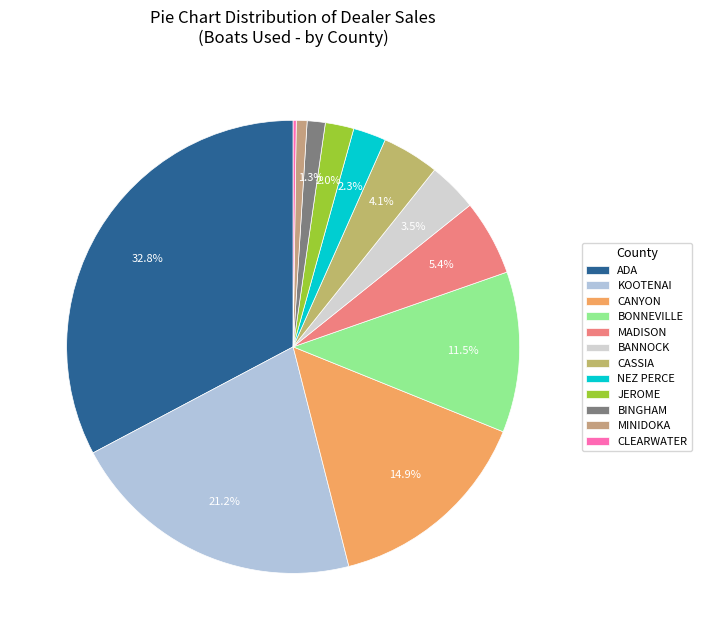

Count the number of slices in the pie.

12